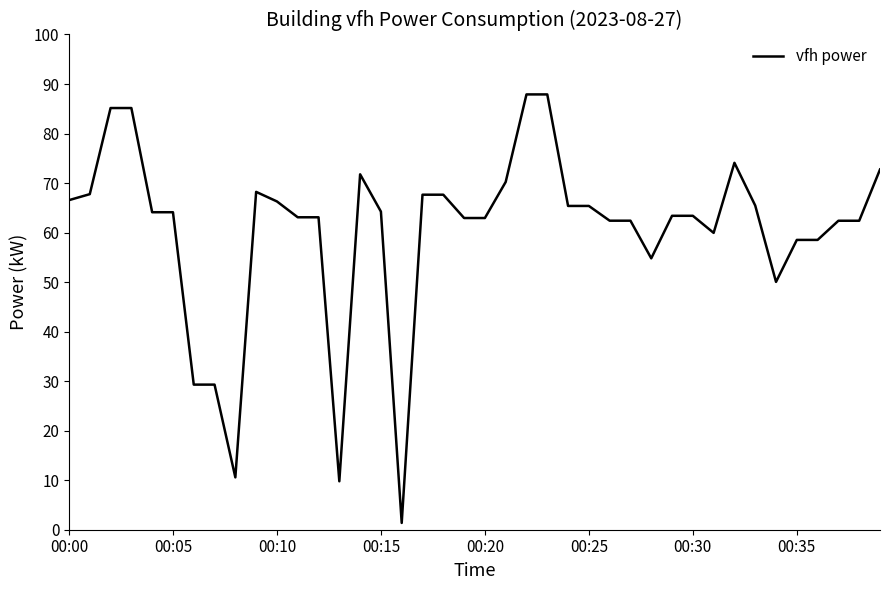

What is the greatest value displayed?

87.9